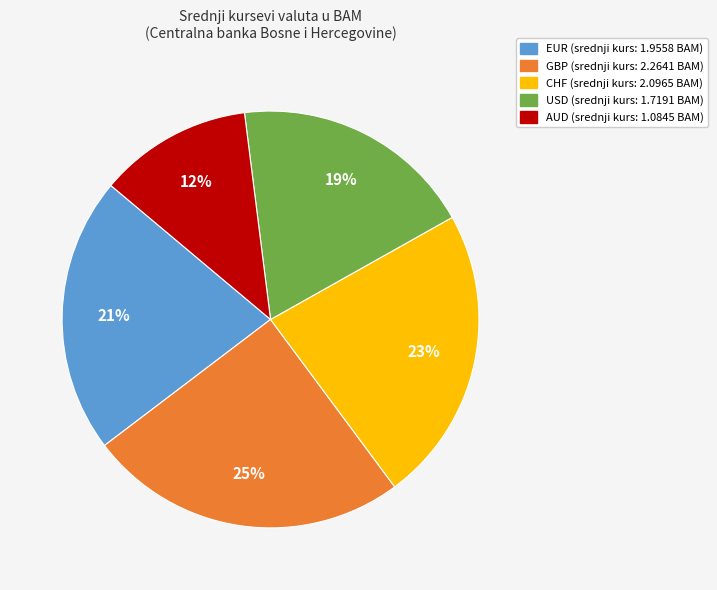

Is there a majority slice in this chart?

No